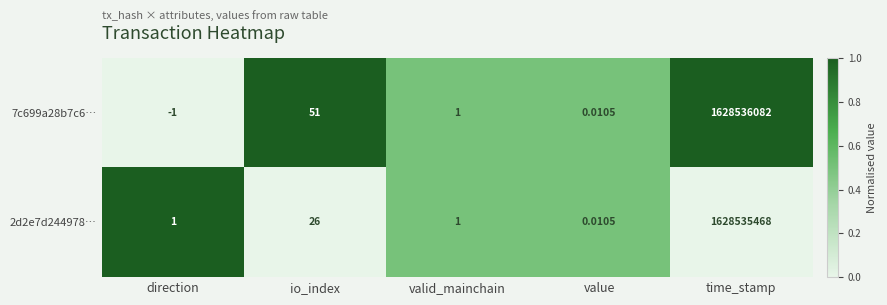

Rank the categories by 7c699a28b7c6… value from highest to lowest.

time_stamp, io_index, valid_mainchain, value, direction